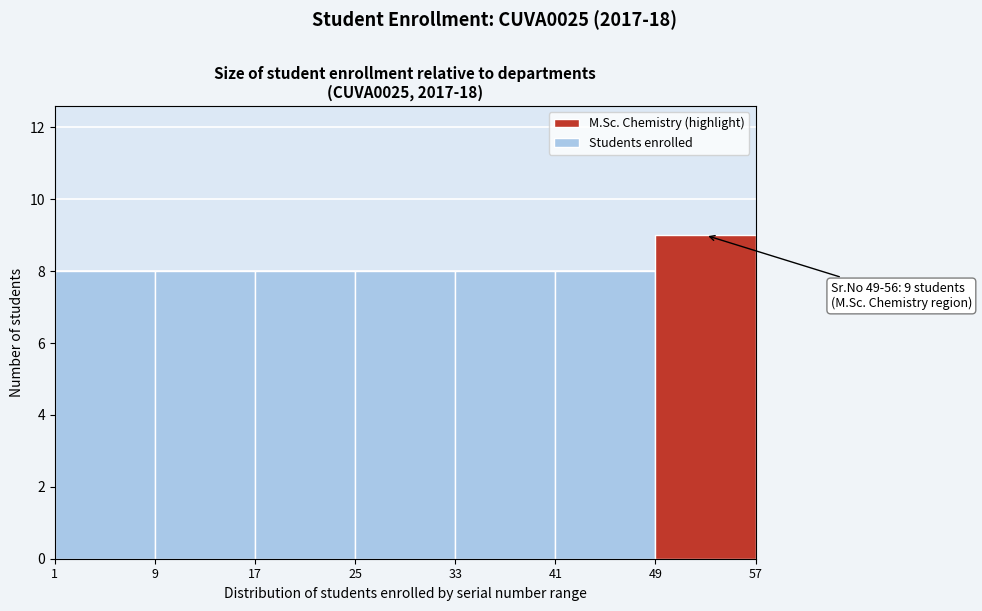

Over which range of the x-axis is the bar tallest?

49 to 57